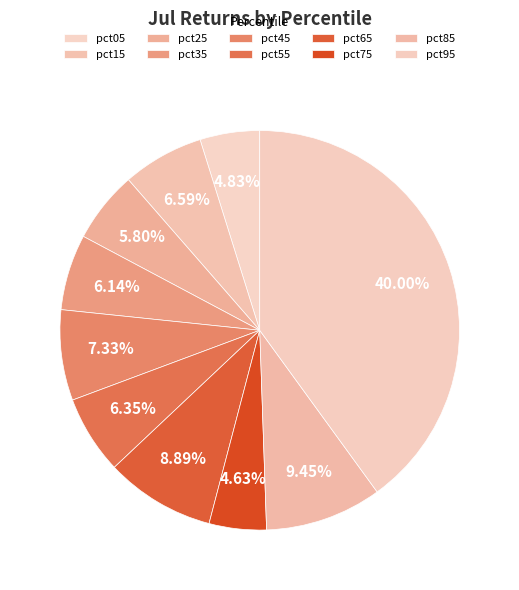

Count the number of slices in the pie.

10